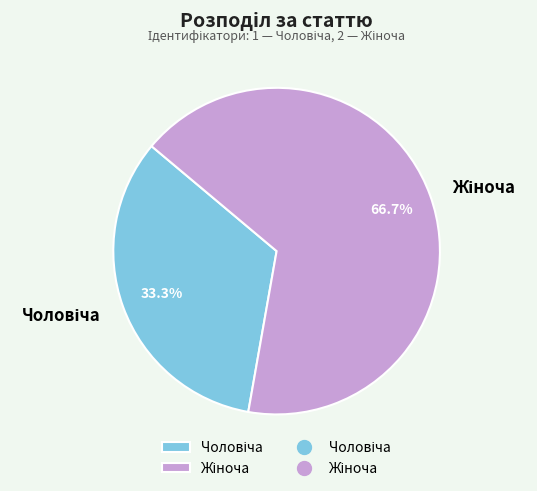

Does any single category account for the majority?

Yes